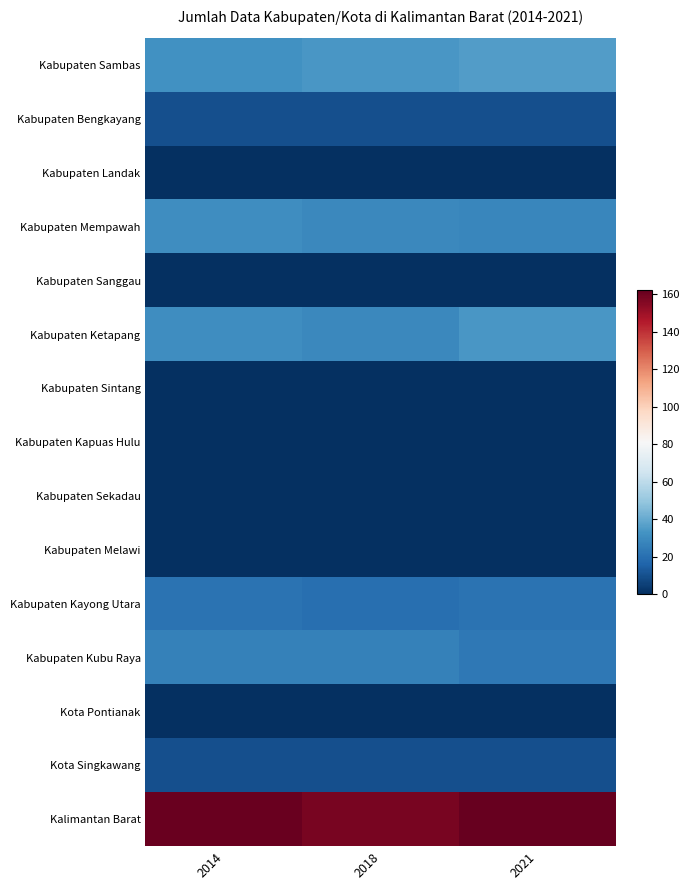

At which category is the sum across all series the highest?

2021